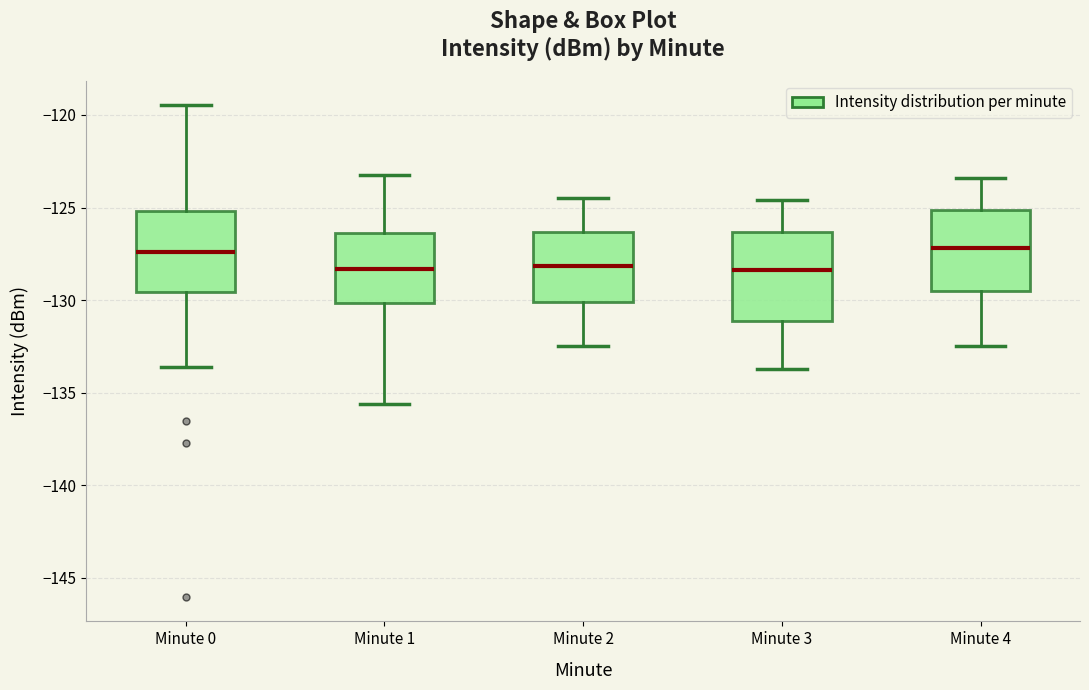

Reading left to right, transcribe this box plot: for each box, give where its median line is, the range the box spans, and where its two whiskers end, as read against the y-axis. The values are not printed on the chart, so give them approximately, as read against the axis.

Minute 0: median -127.5, box -129.5 to -125.0, whiskers -133.5 to -119.5
Minute 1: median -128.5, box -130.0 to -126.5, whiskers -135.5 to -123.0
Minute 2: median -128.0, box -130.0 to -126.5, whiskers -132.5 to -124.5
Minute 3: median -128.5, box -131.0 to -126.5, whiskers -133.5 to -124.5
Minute 4: median -127.0, box -129.5 to -125.0, whiskers -132.5 to -123.5